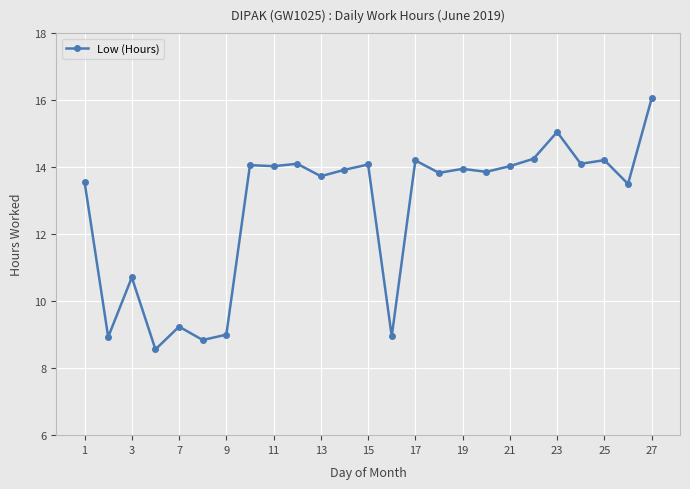

What is the value of the 8th point from the left?

14.1